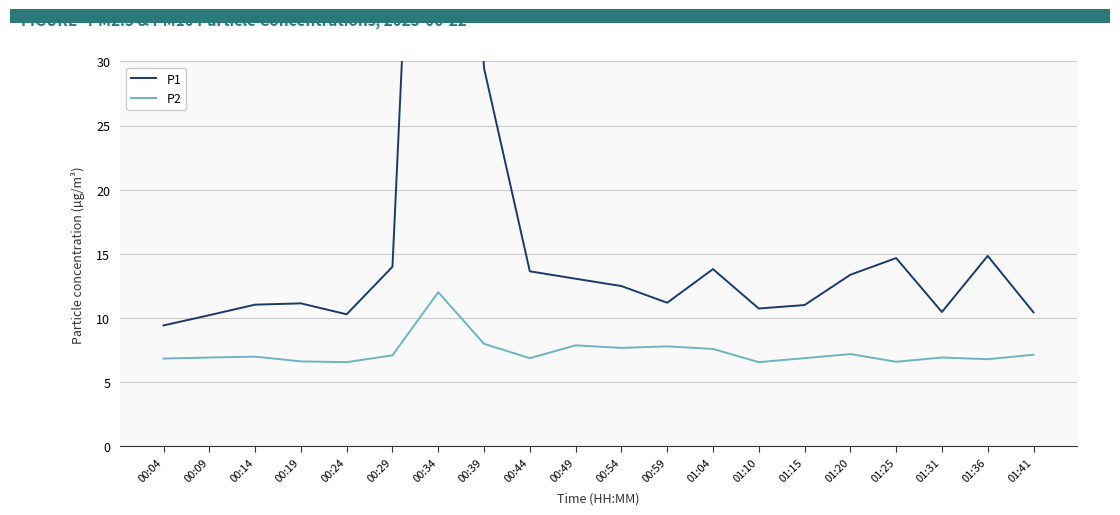

The value of P2 at 00:39 is 8.0. True or false?

True